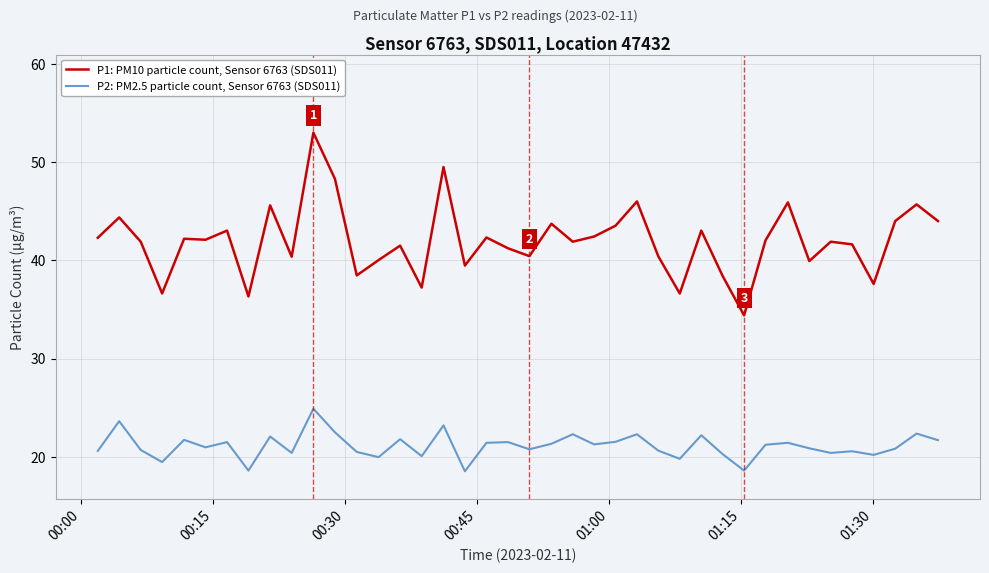

What is the minimum value for P1: PM10 particle count, Sensor 6763 (SDS011)?

34.4